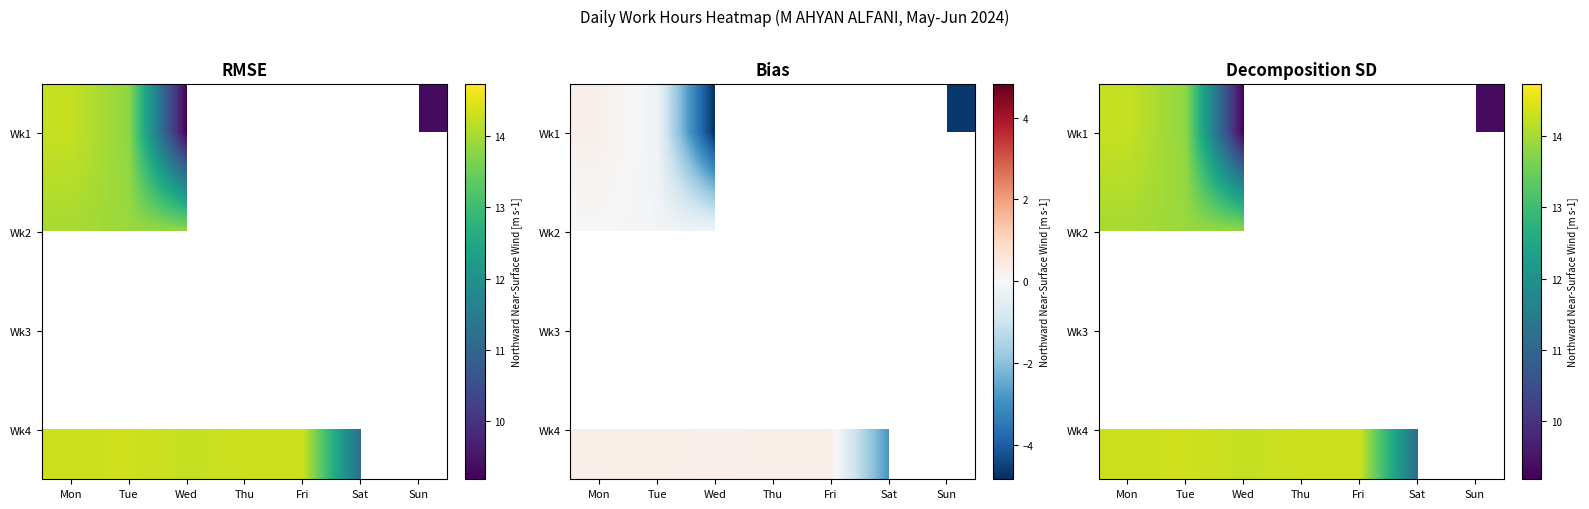

Count the number of categories in the chart.

7